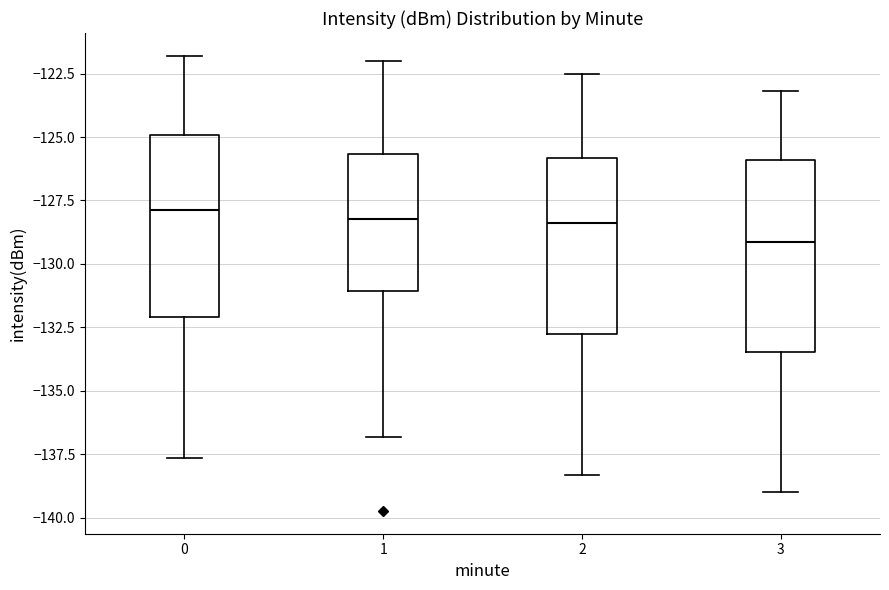

Reading left to right, read every box against the y-axis: the position of its median line, the range the box covers, and the ends of its whiskers. The values are not printed on the chart, so give them approximately, as read against the axis.

0: median -128.0, box -132.0 to -125.0, whiskers -137.5 to -122.0
1: median -128.0, box -131.0 to -125.5, whiskers -137.0 to -122.0
2: median -128.5, box -133.0 to -126.0, whiskers -138.5 to -122.5
3: median -129.0, box -133.5 to -126.0, whiskers -139.0 to -123.0